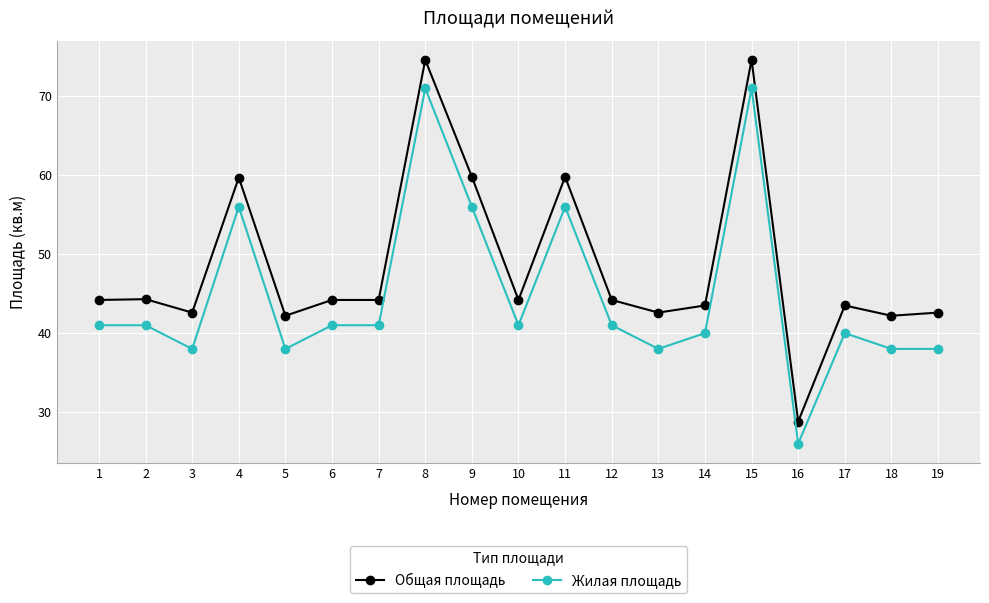

What is the highest value of the Жилая площадь series?

71.0